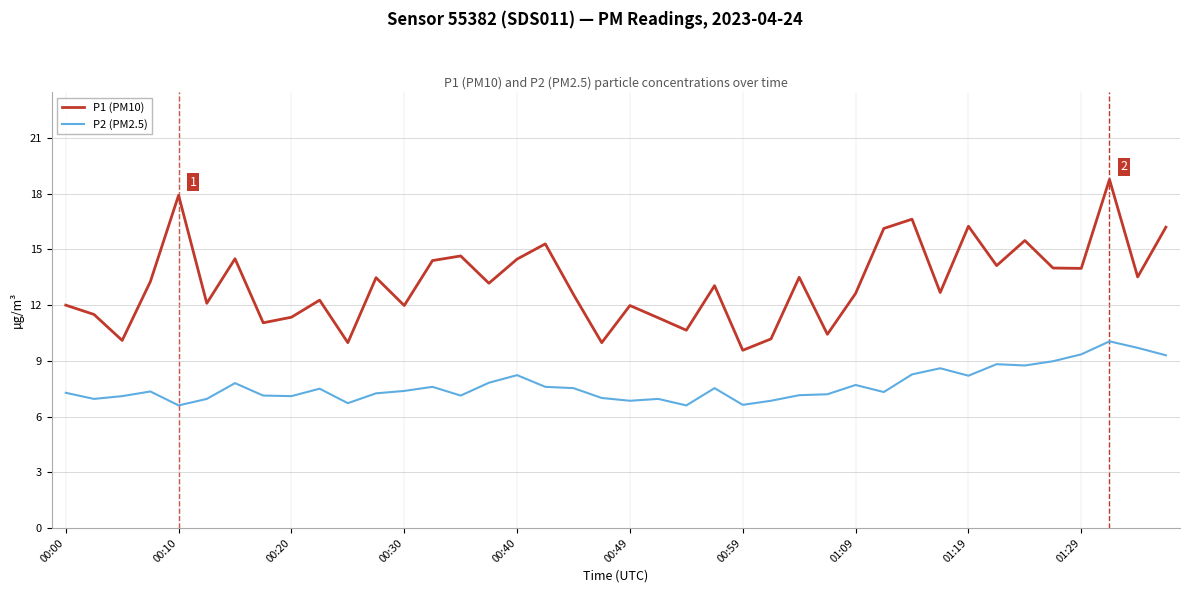

What is the maximum value for P2 (PM2.5)?

10.1